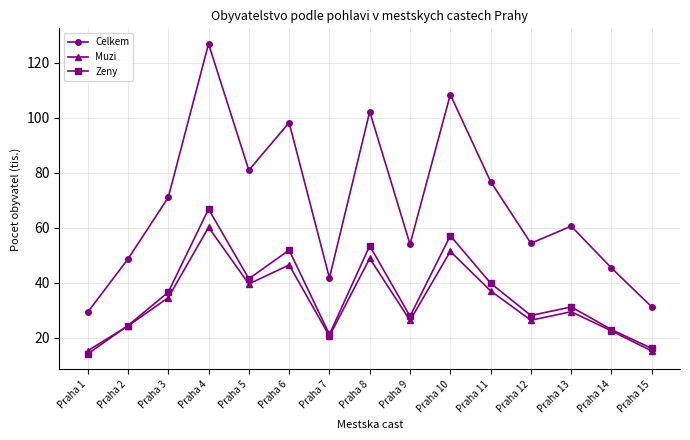

Which series changed the most between Praha 2 and Praha 9?

Celkem